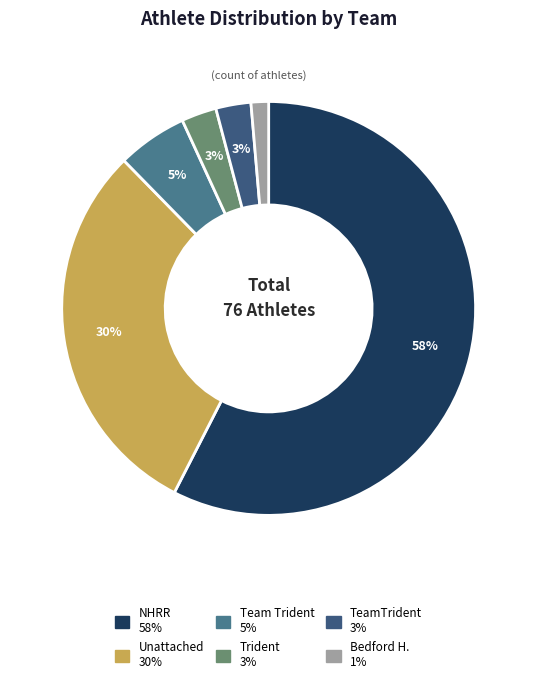

Between NHRR and Bedford H., which is larger?

NHRR